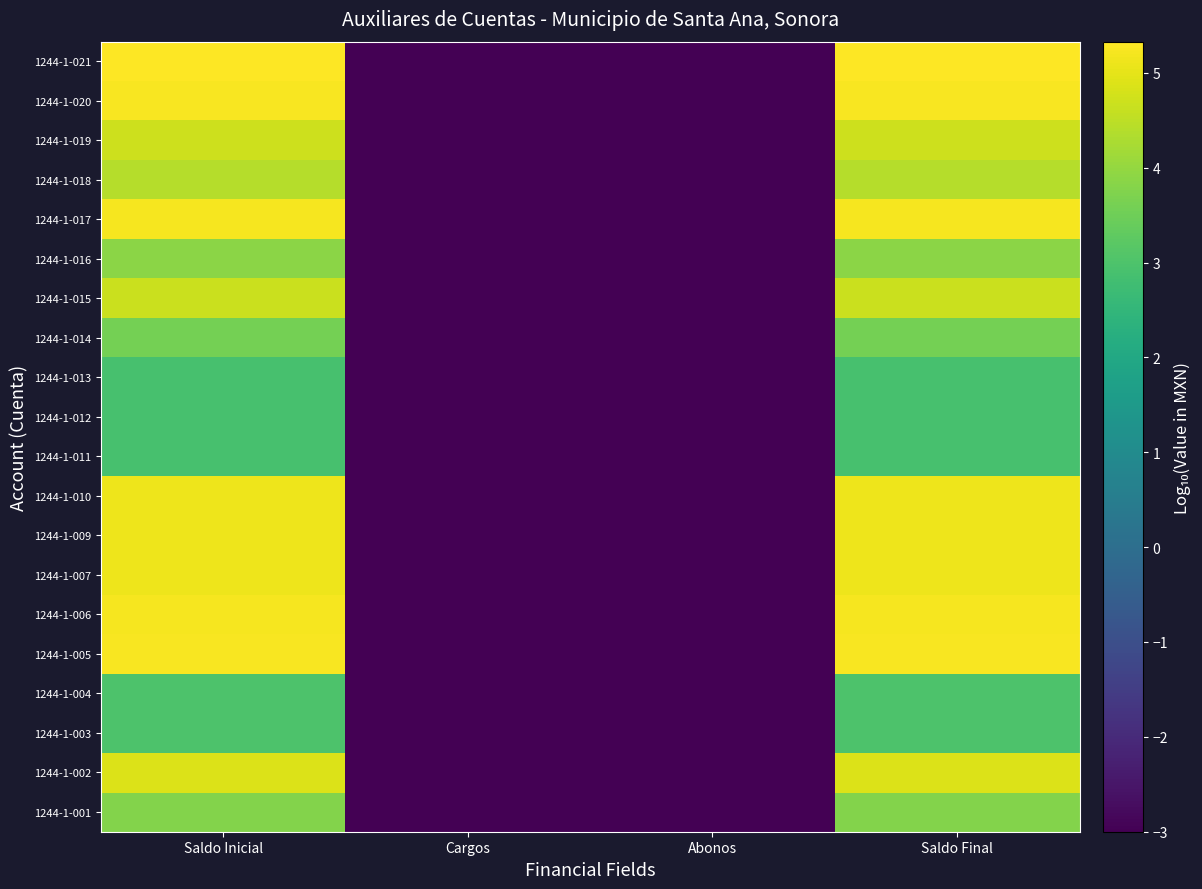

How many series are shown in this chart?

20